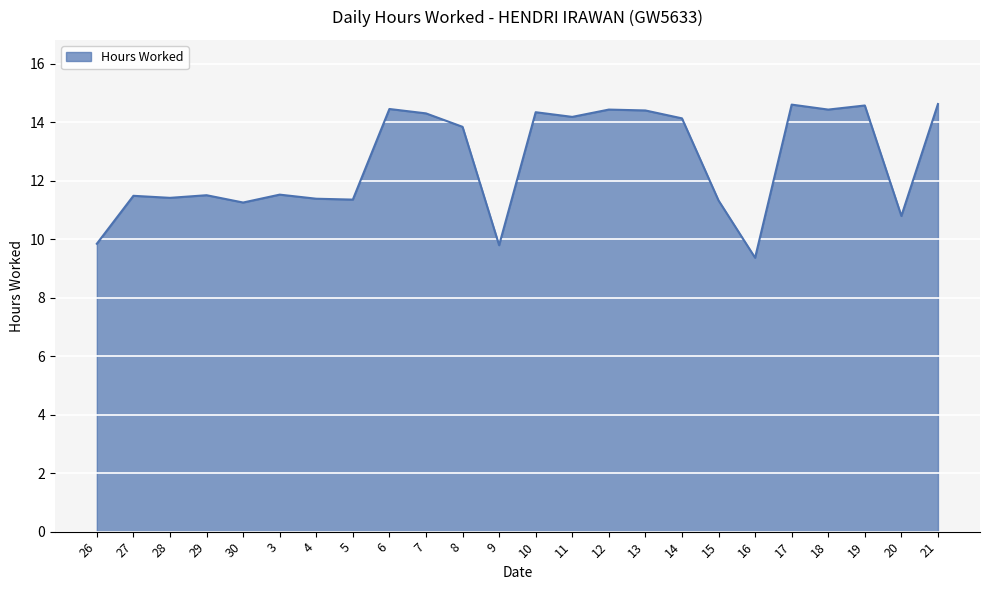

What is the difference between the values at 3 and 10?

2.8